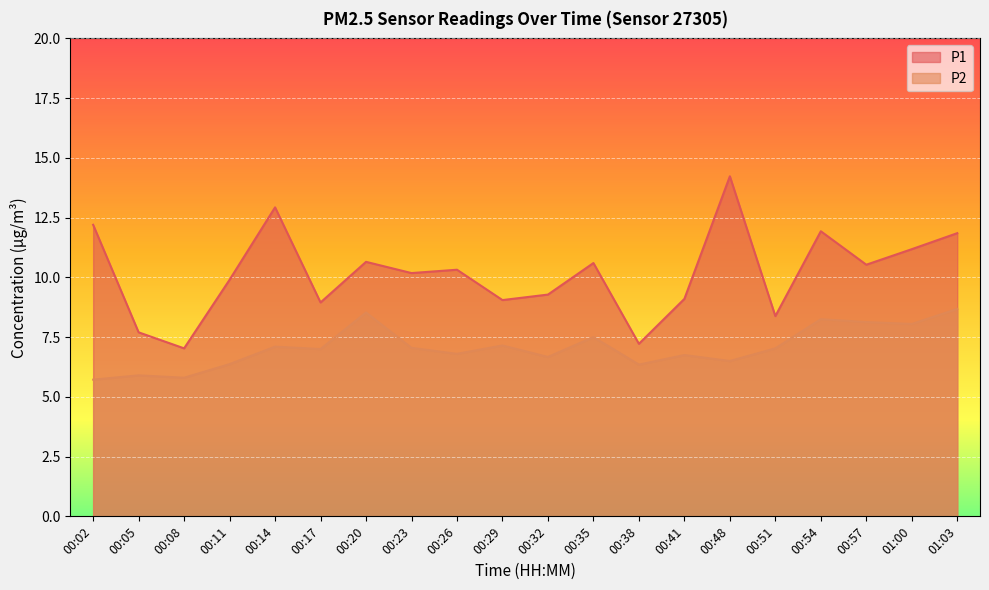

The value of P1 at 00:17 is 11.7. True or false?

False